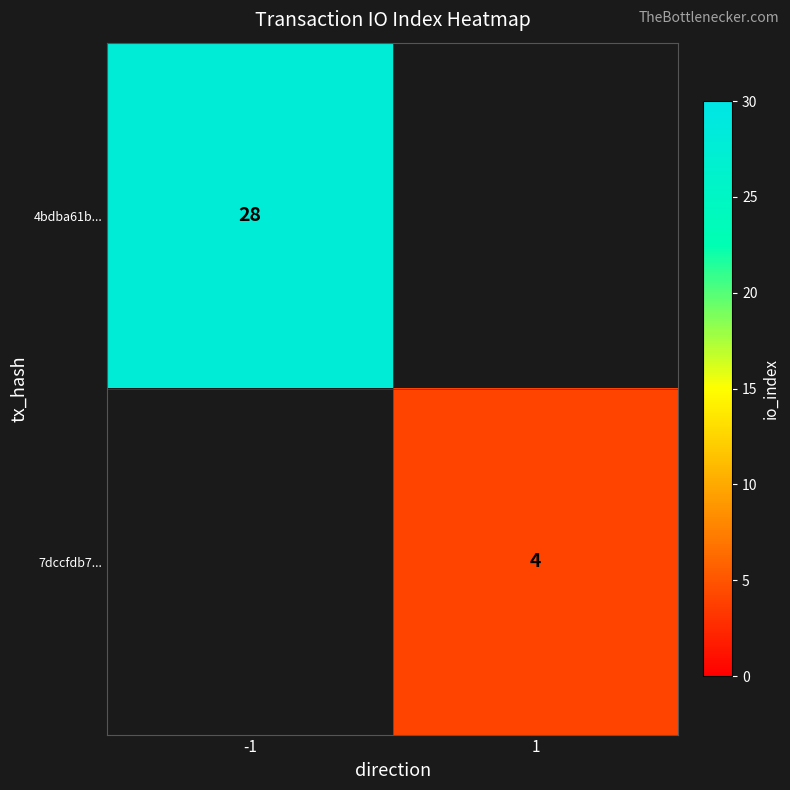

The 7dccfdb7... series shows 2 at 1. True or false?

False